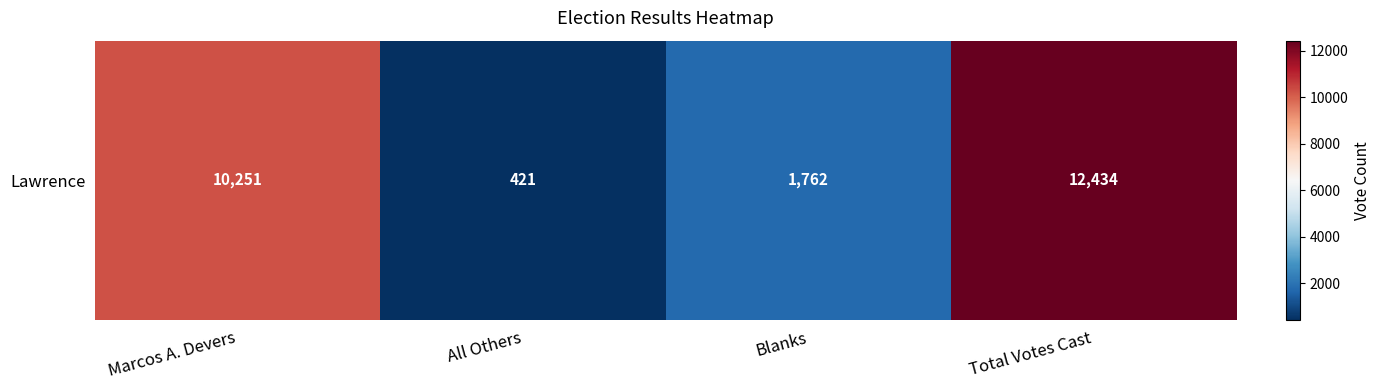

What is the maximum value shown in the chart?

12434